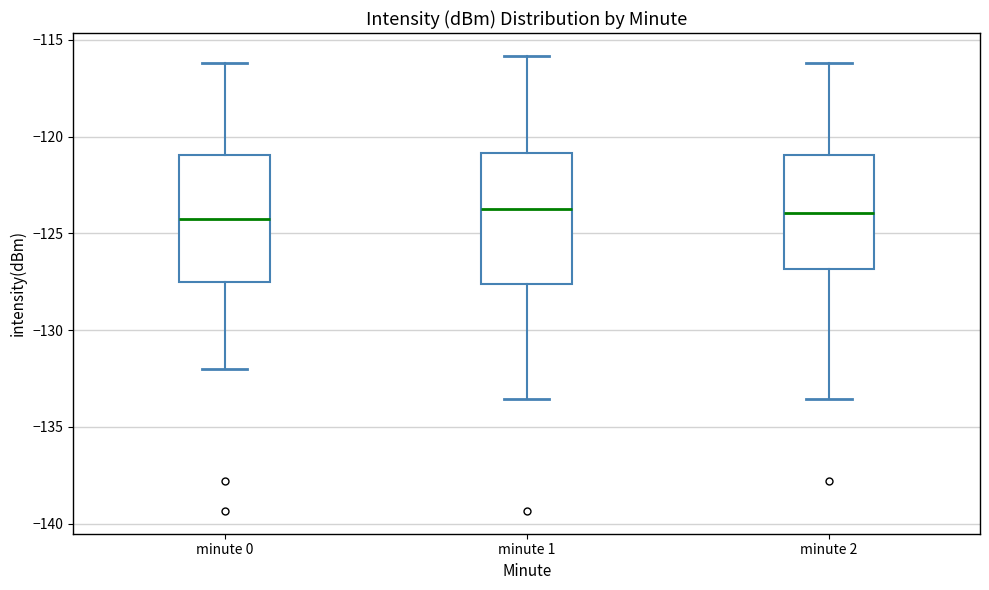

Reading left to right, transcribe this box plot: for each box, give where its median line is, the range the box spans, and where its two whiskers end, as read against the y-axis. The values are not printed on the chart, so give them approximately, as read against the axis.

minute 0: median -124.5, box -127.5 to -121.0, whiskers -132.0 to -116.0
minute 1: median -123.5, box -127.5 to -121.0, whiskers -133.5 to -116.0
minute 2: median -124.0, box -127.0 to -121.0, whiskers -133.5 to -116.0